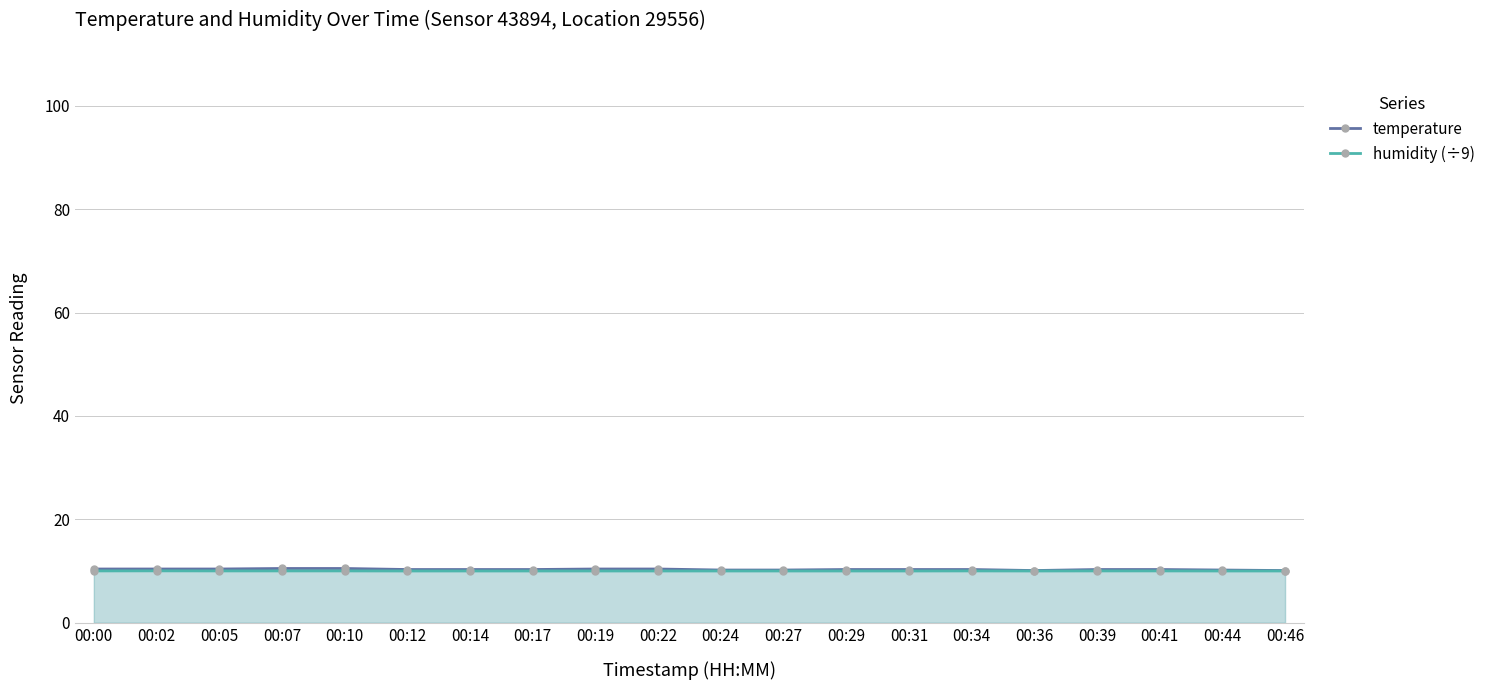

The value of humidity (÷9) at 00:17 is 10.0. True or false?

True